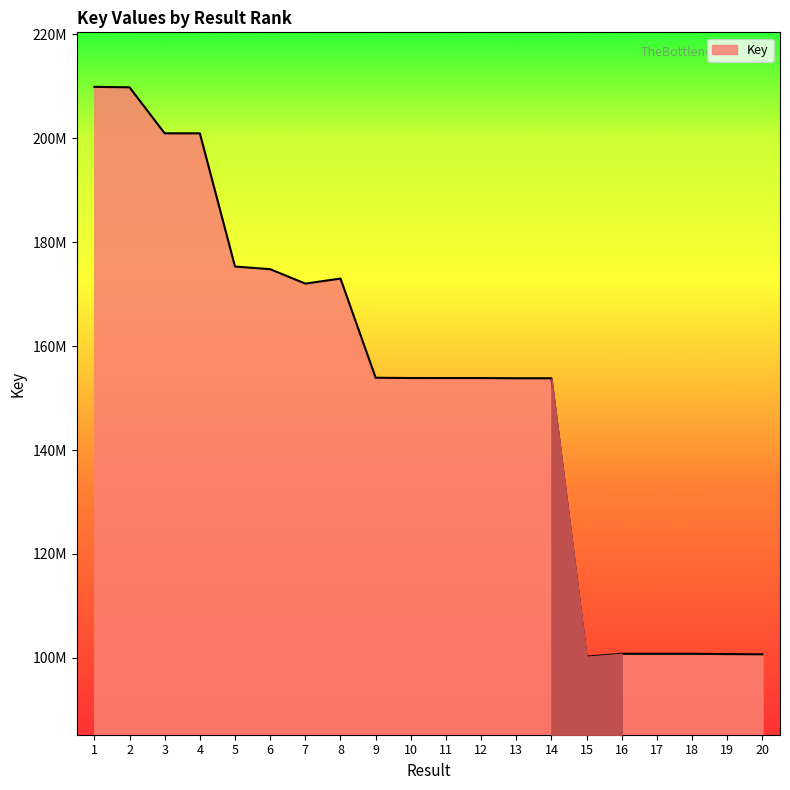

What is the difference between the second highest and second lowest values?

109161511